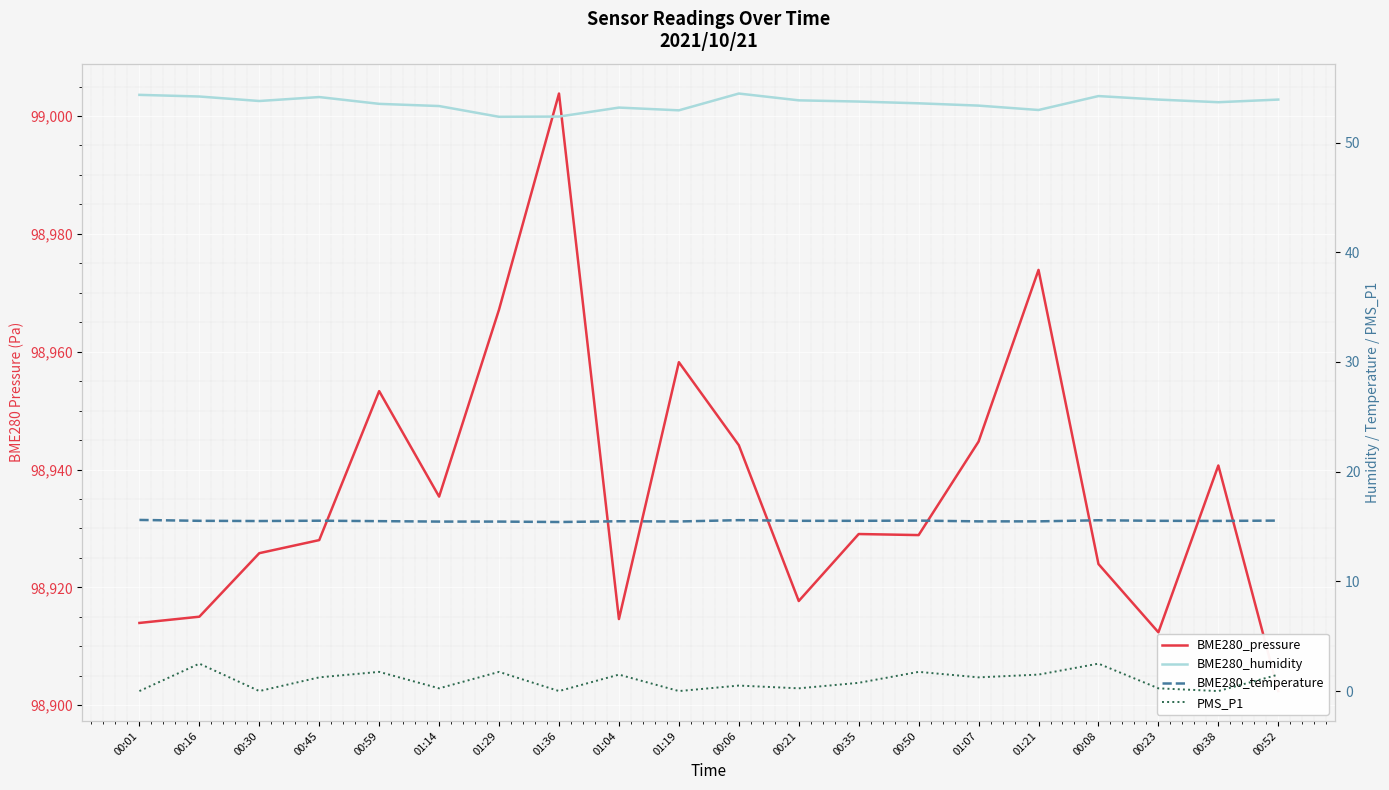

What position from the left is 00:06?

11